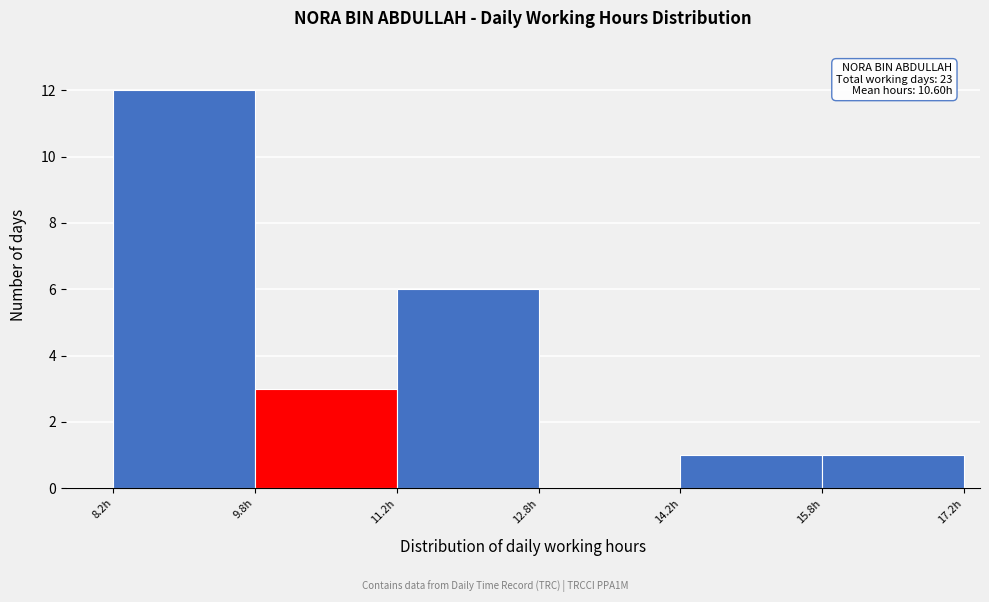

Which range on the x-axis has the tallest bar?

8.25 to 9.75